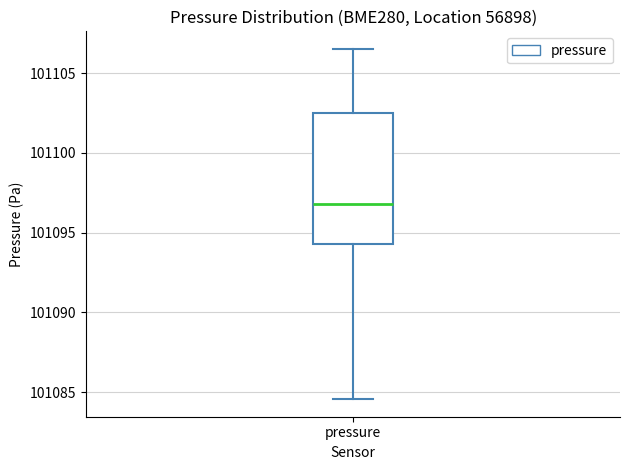

Read this box plot against the y-axis: the position of the median line, the range covered by the box, and the ends of both whiskers. The values are not printed on the chart, so give them approximately, as read against the axis.

median 101097.0, box 101094.5 to 101102.5, whiskers 101084.5 to 101106.5